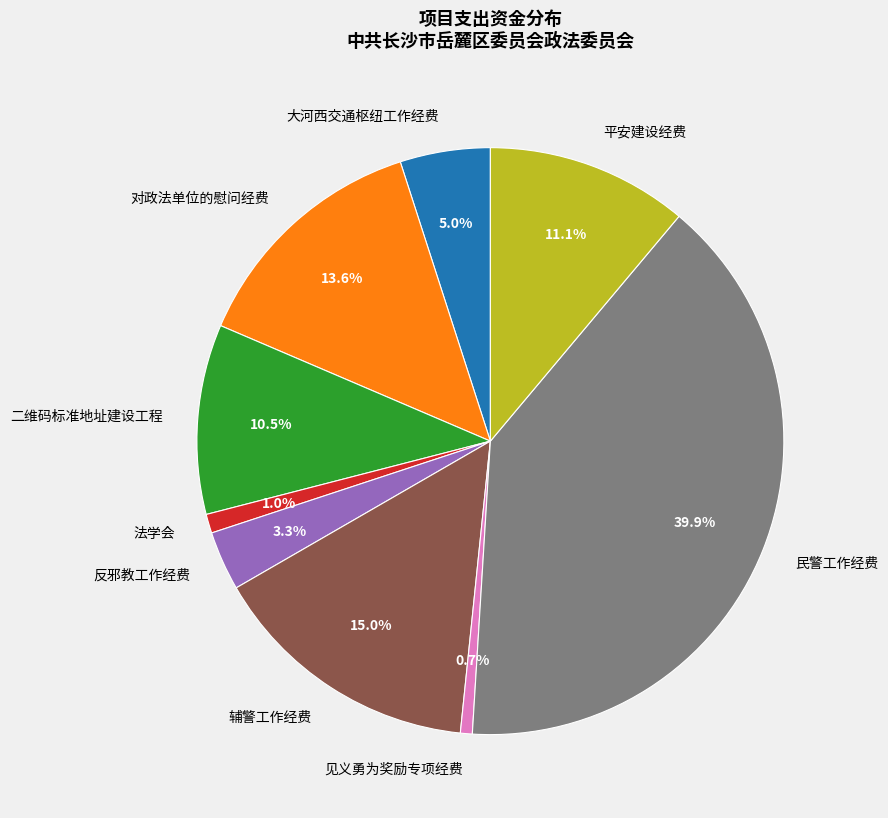

Which category has the biggest portion of the pie?

民警工作经费